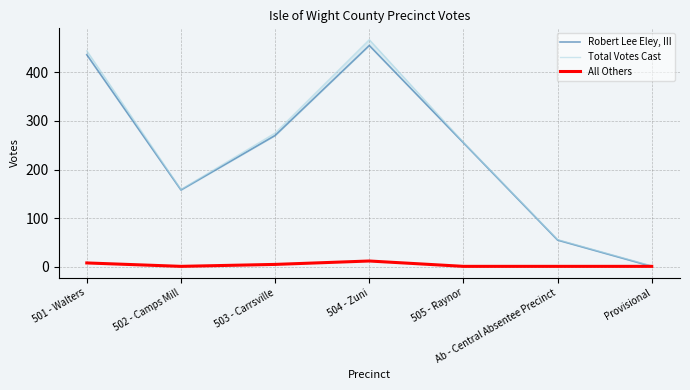

At which category is the sum across all series the highest?

504 - Zuni